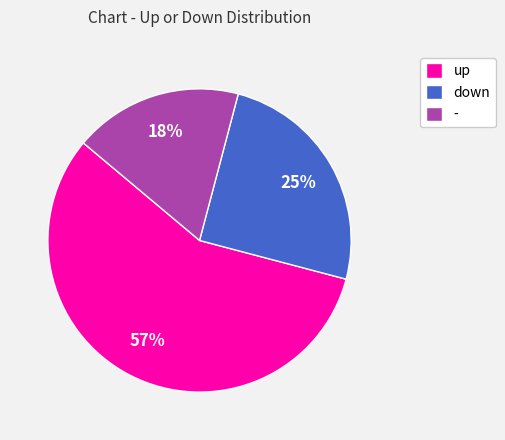

What percentage is the - slice, to the nearest percent?

18%